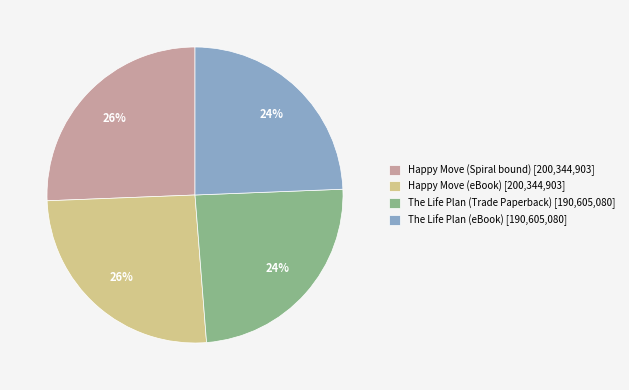

How many segments does this pie chart have?

4